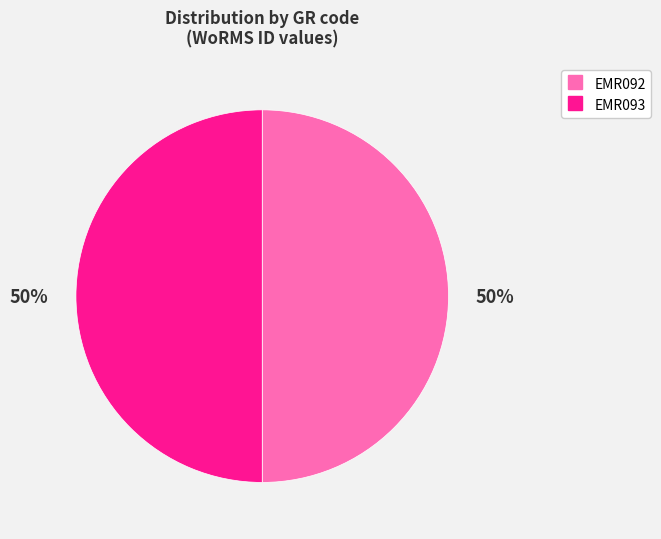

Is it true that EMR092 is 42% of the pie?

False